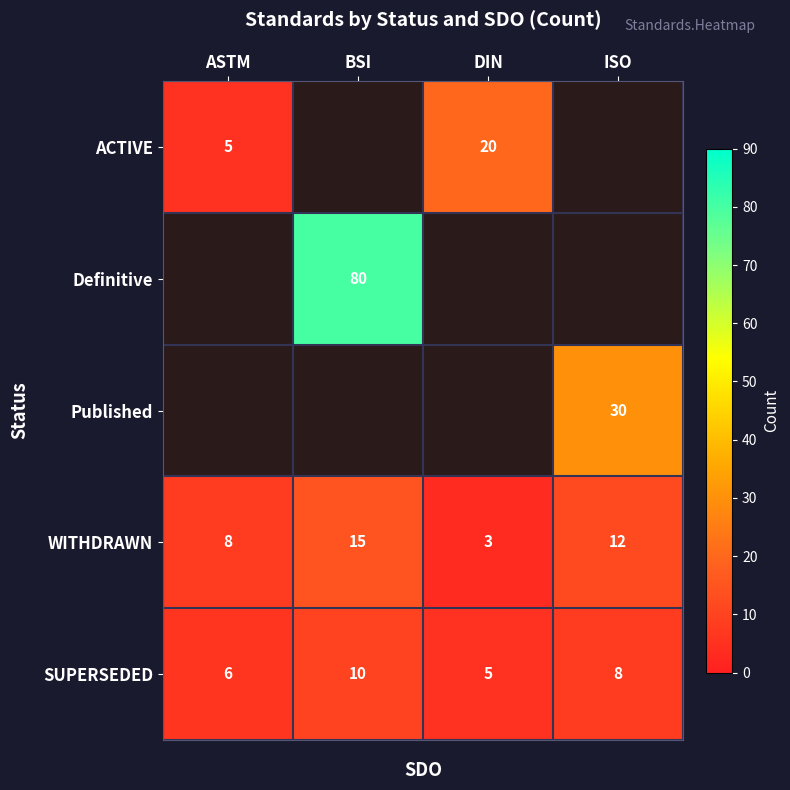

What is the average value of the WITHDRAWN series?

10